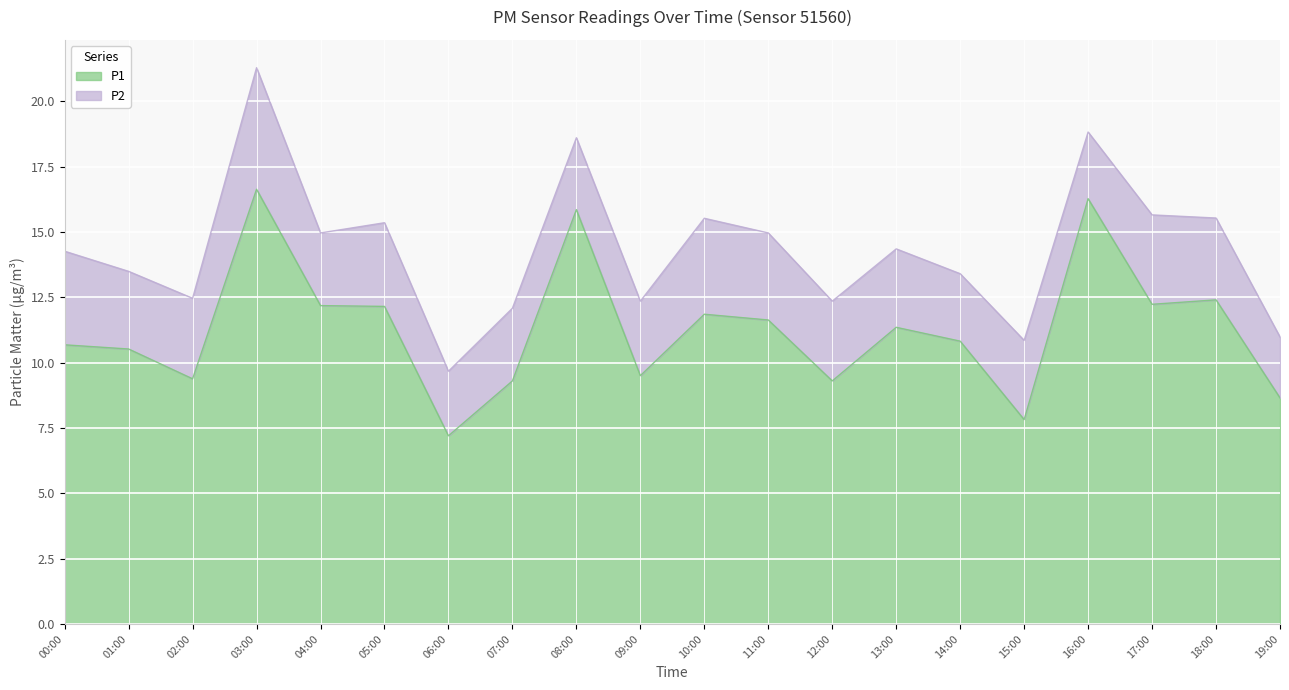

Is it true that the value at 19:00 is 14.0?

False